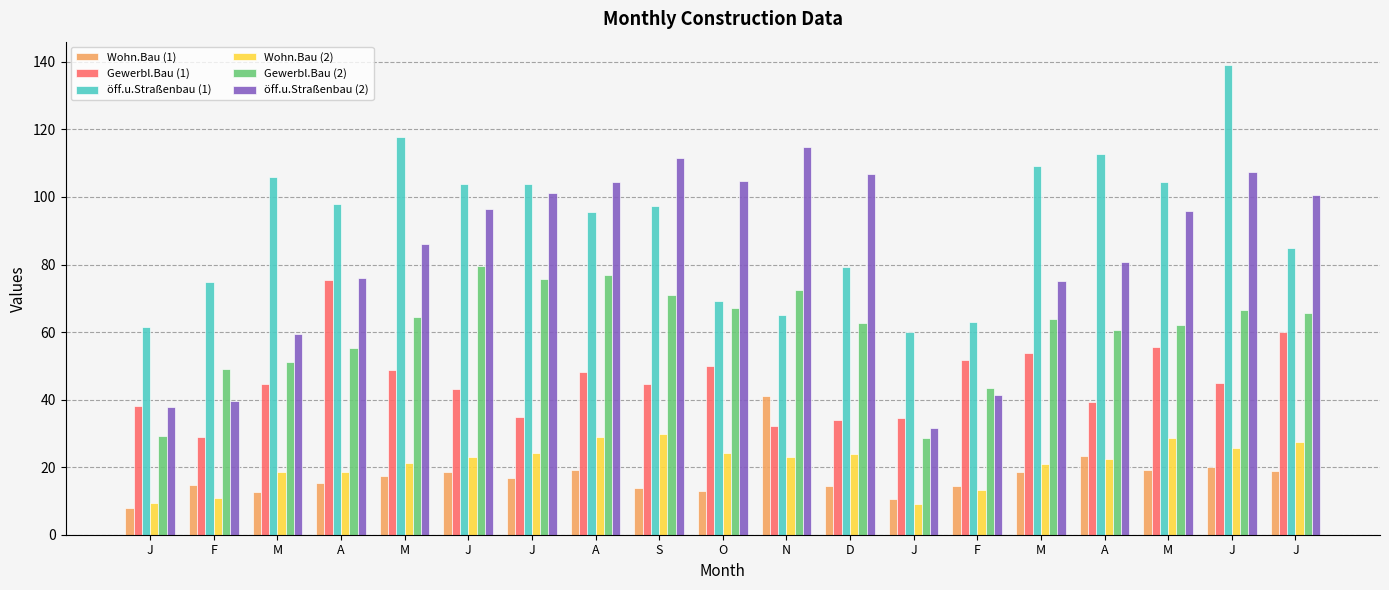

What are all the series names shown in the legend?

Wohn.Bau (1), Gewerbl.Bau (1), öff.u.Straßenbau (1), Wohn.Bau (2), Gewerbl.Bau (2), öff.u.Straßenbau (2)